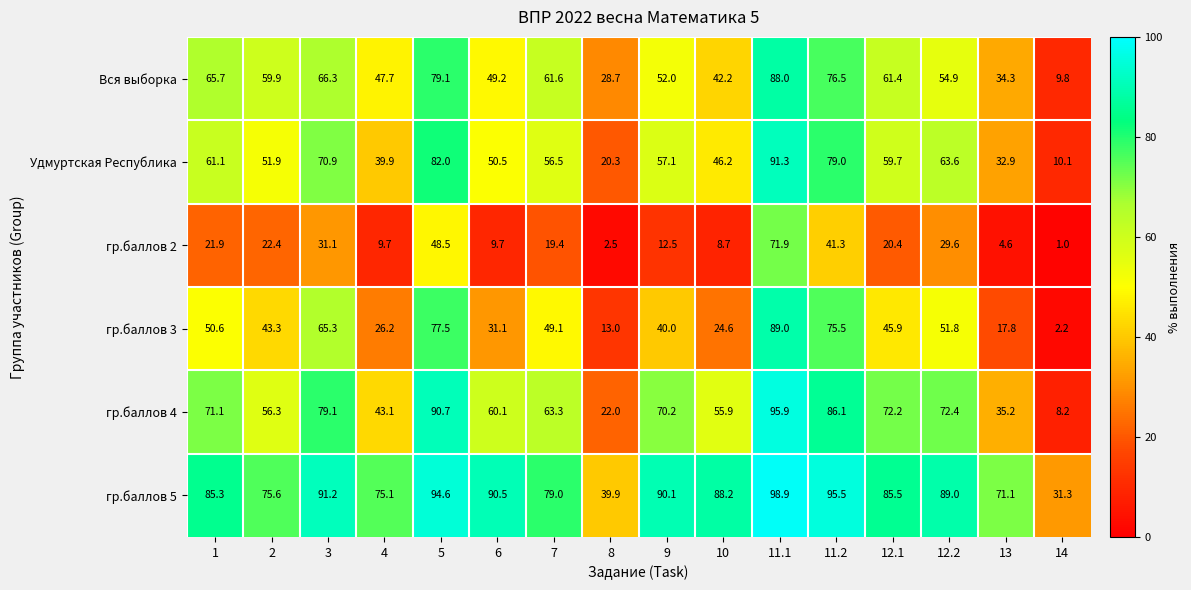

Read the гр.баллов 5 value at 13.

71.1